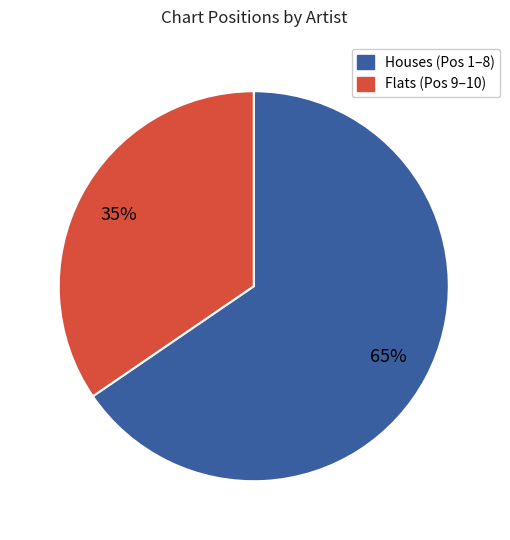

Is there any slice that represents more than half of the pie?

Yes